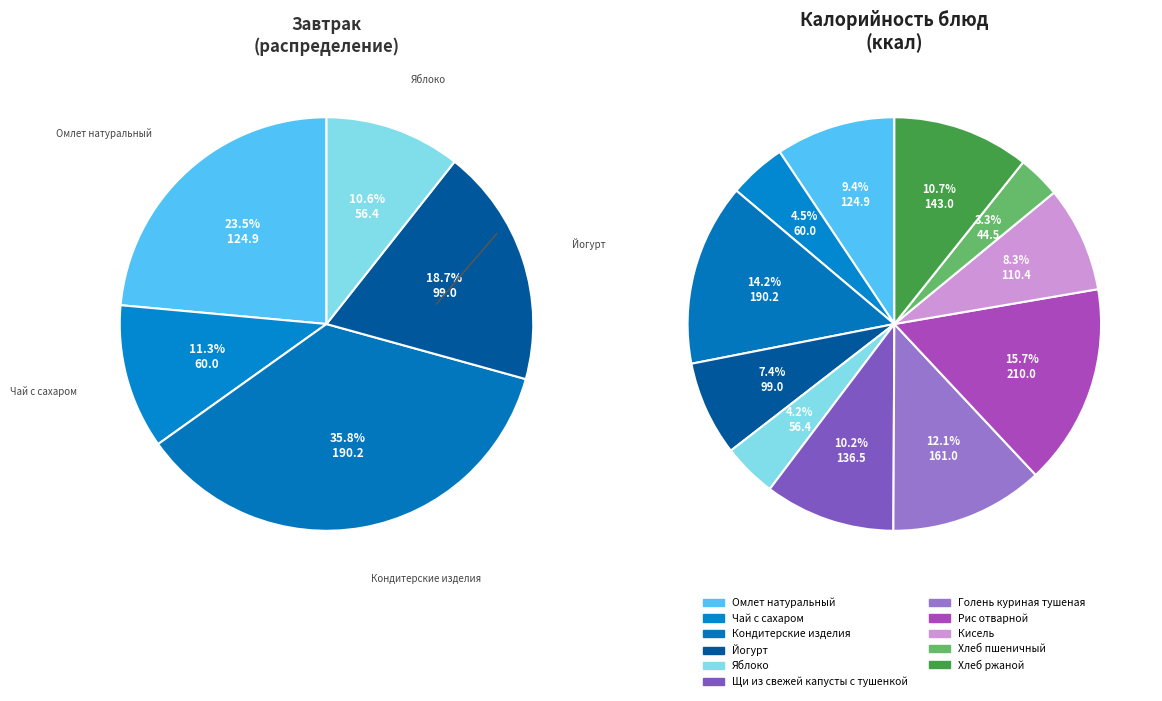

Which slice is the smallest?

Хлеб пшеничный